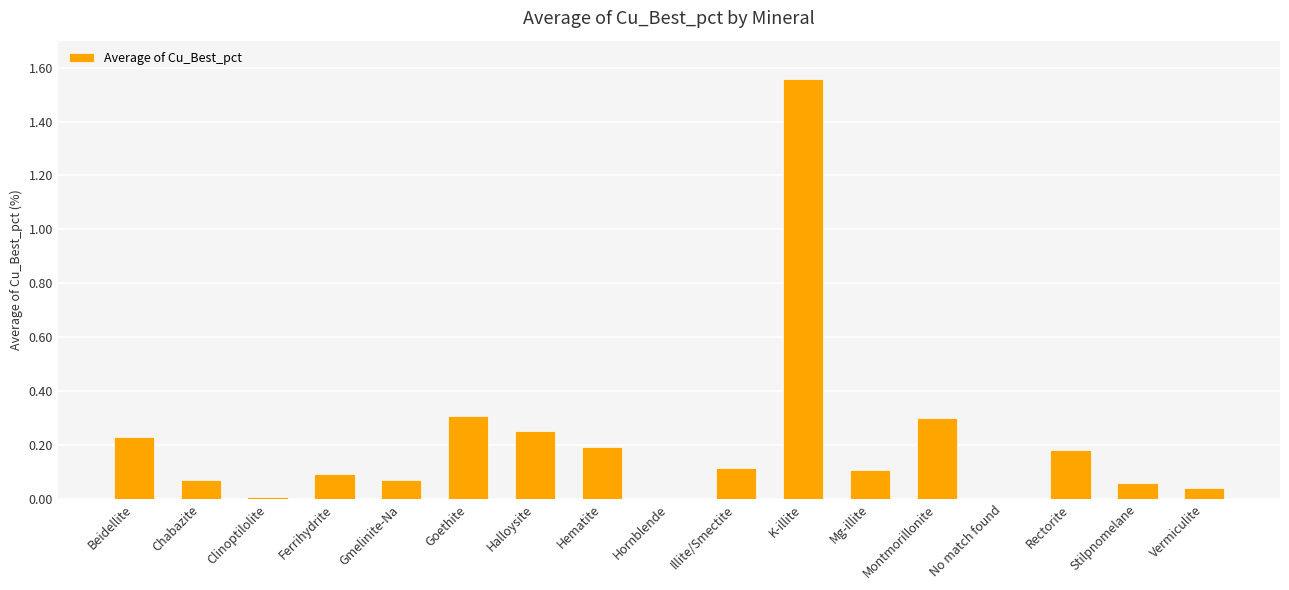

At which category does the chart reach its peak across all series?

K-illite